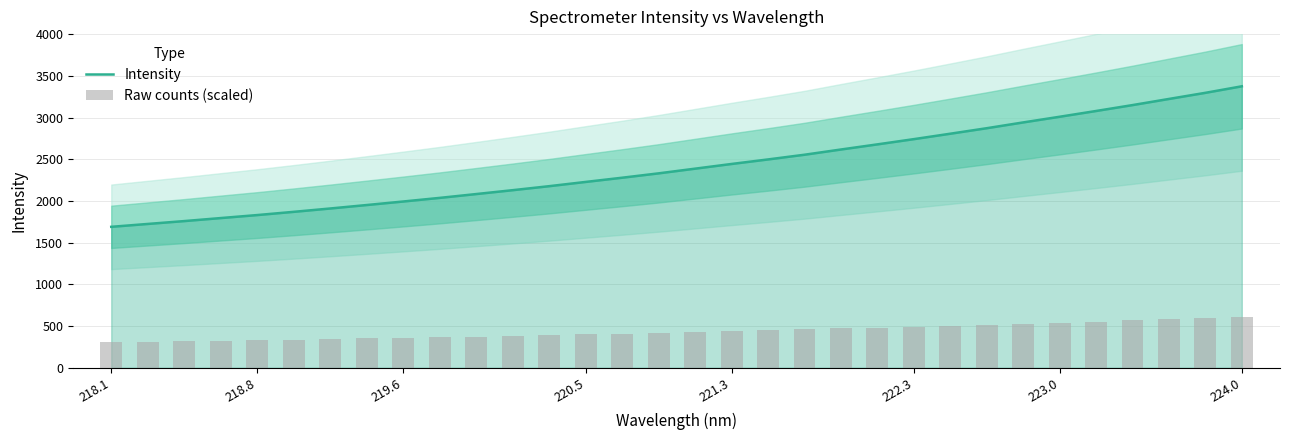

What is the highest value of the Intensity series?

3374.4